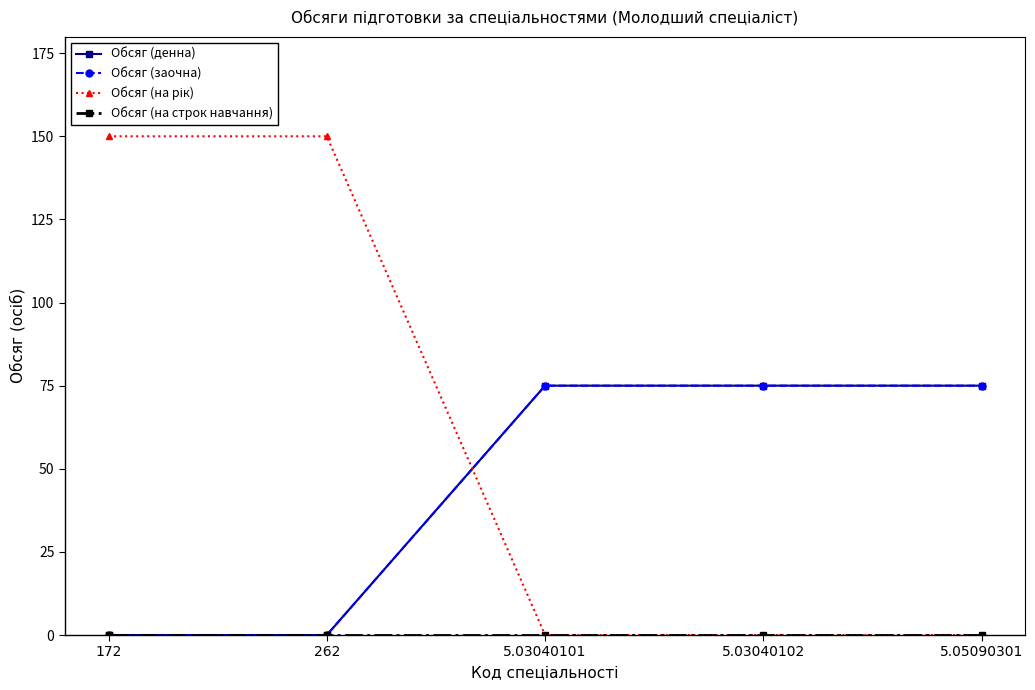

Which series has the widest spread of values?

Обсяг (на рік)